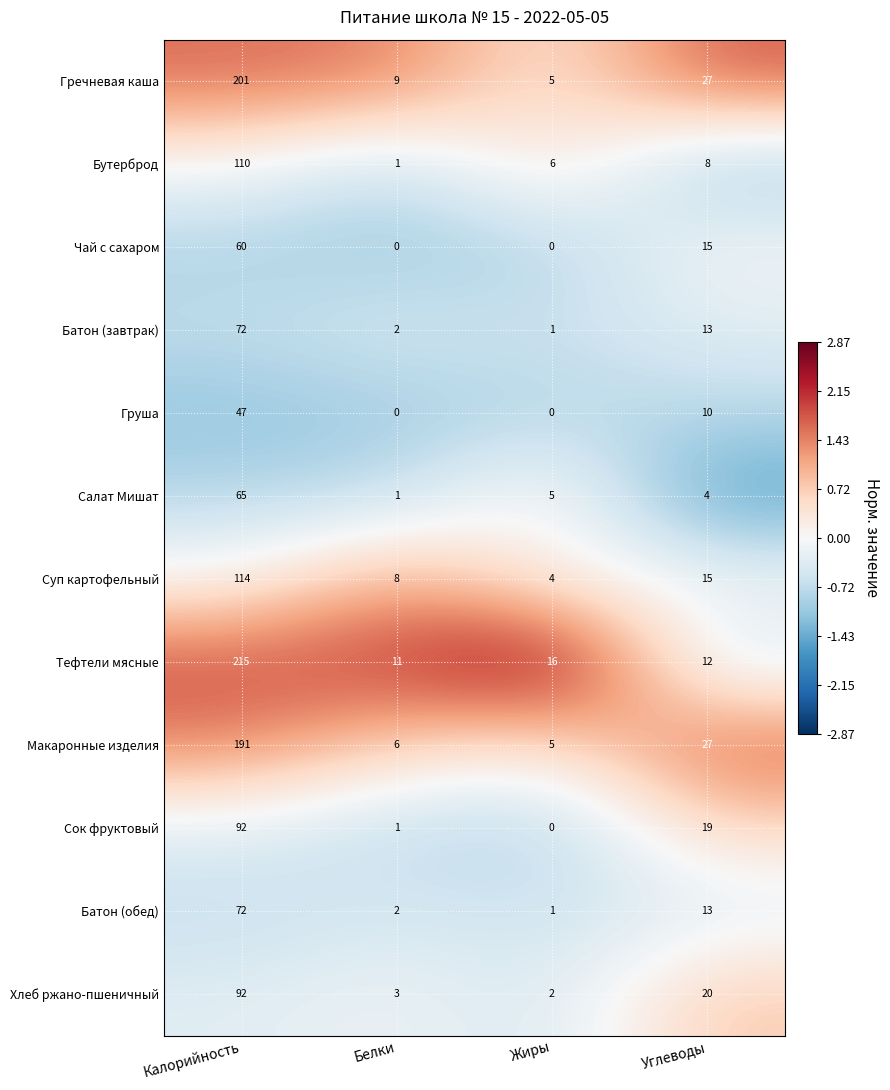

What is the difference between the highest and lowest values at Белки?

11